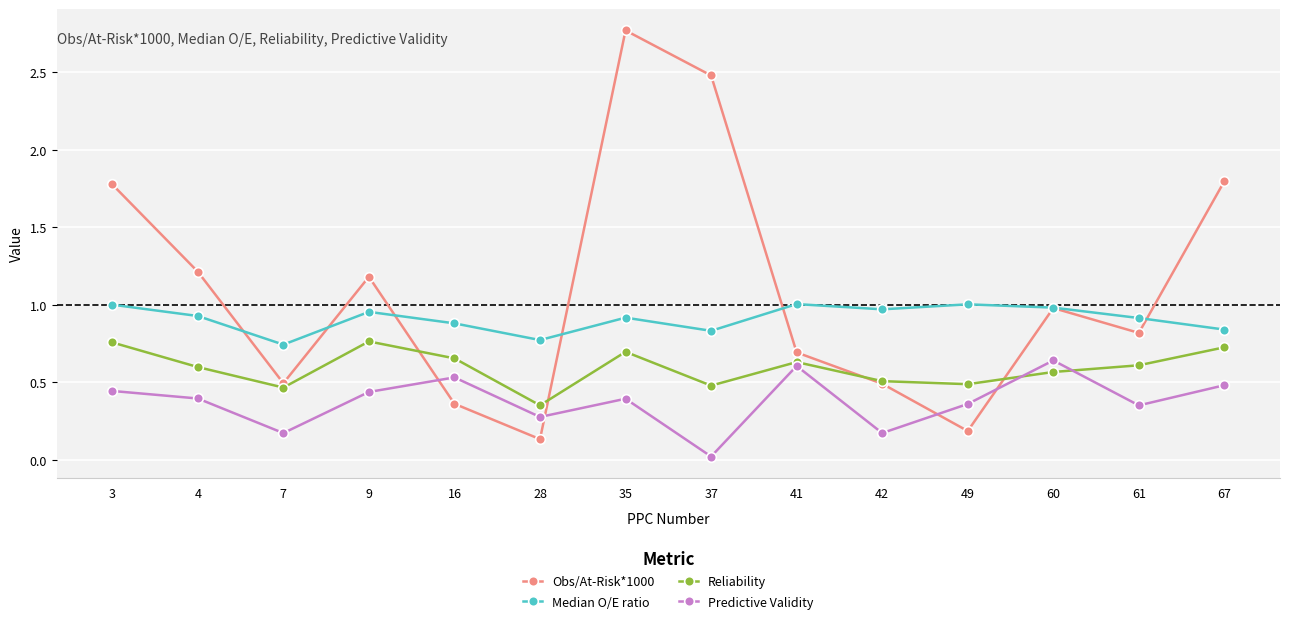

True or false: Predictive Validity has a value of 0.5 at 67.

True